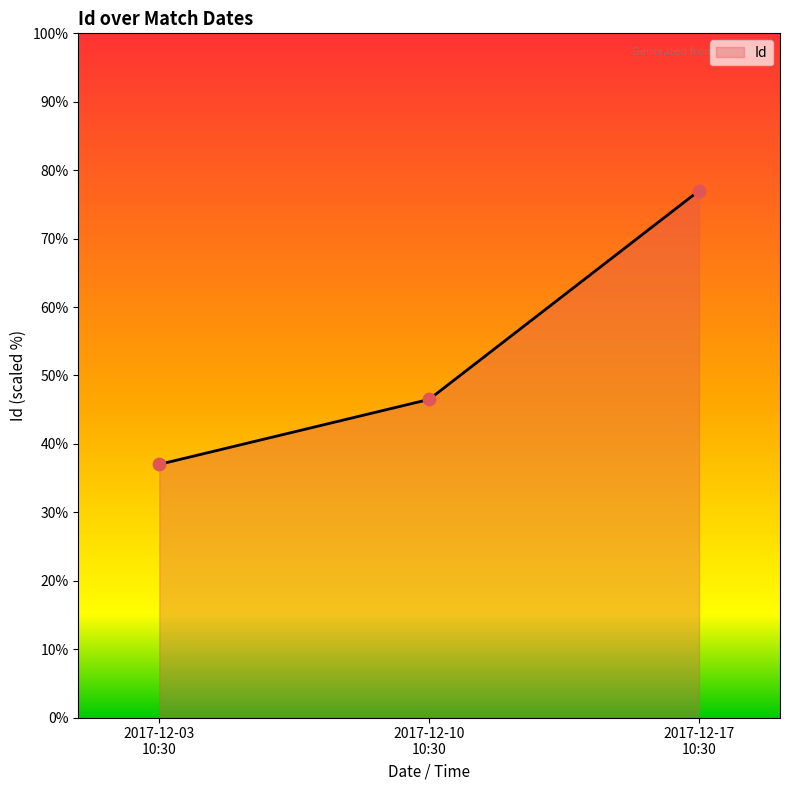

What is the smallest value displayed?

37.0